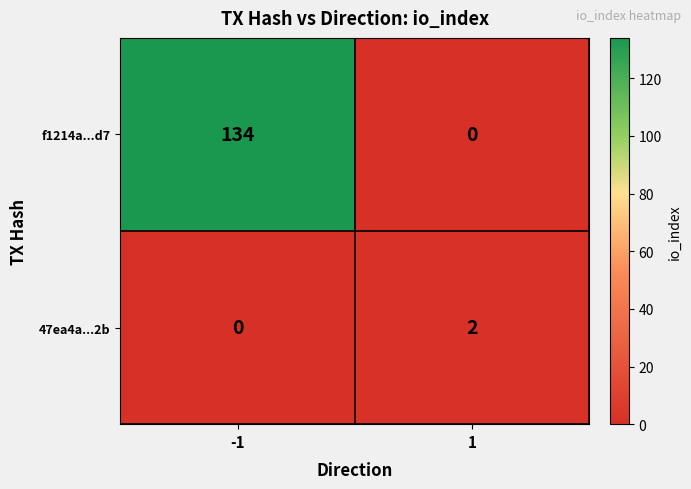

What is the sum of all f1214a...d7 values?

134